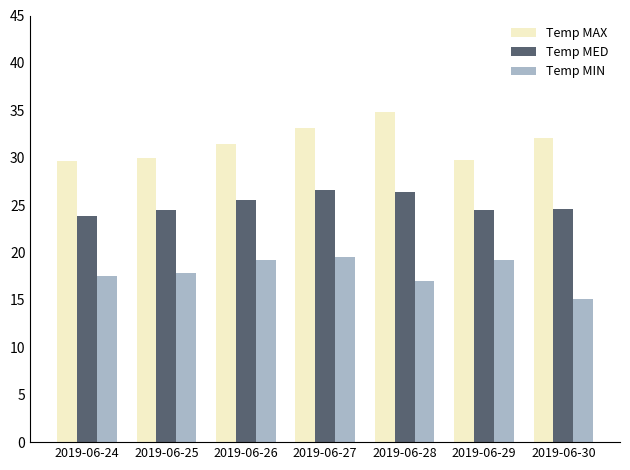

The Temp MIN series shows 19.2 at 2019-06-26. True or false?

True